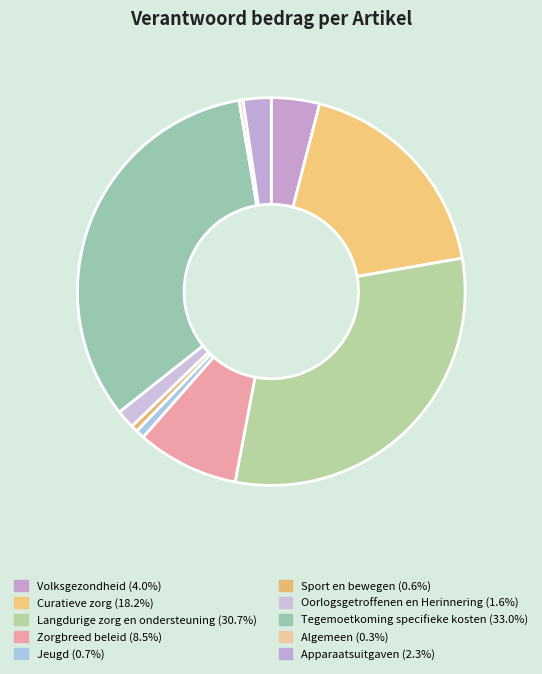

What portion of the pie excludes Volksgezondheid?

96.0%